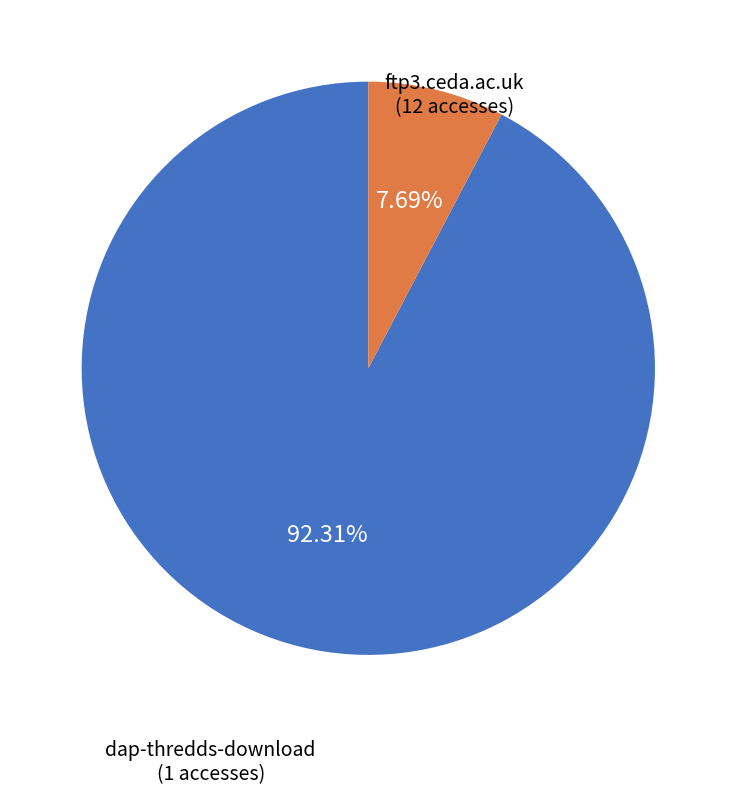

Is there any slice that represents more than half of the pie?

Yes